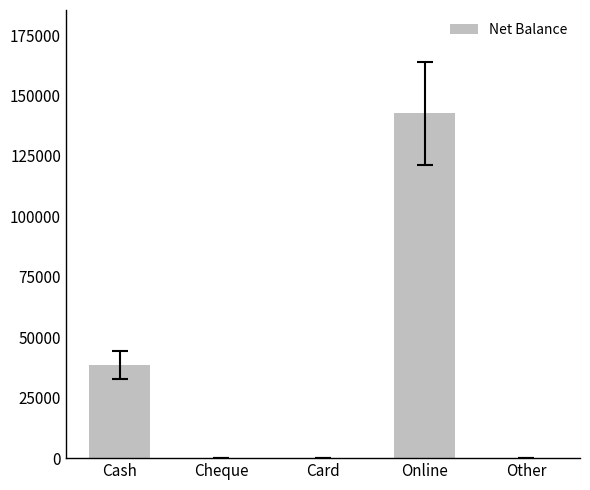

Reading right to left, extract all data points from this chart.

Other=0	Online=142600	Card=0	Cheque=0	Cash=38500